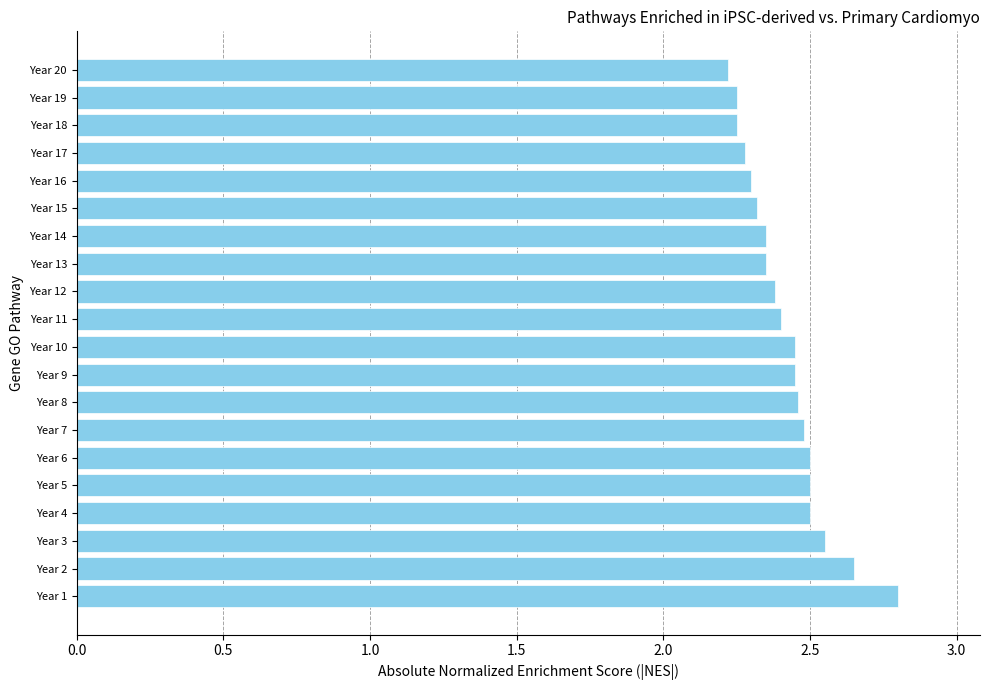

Is it true that the value at Year 12 is 2.4?

True